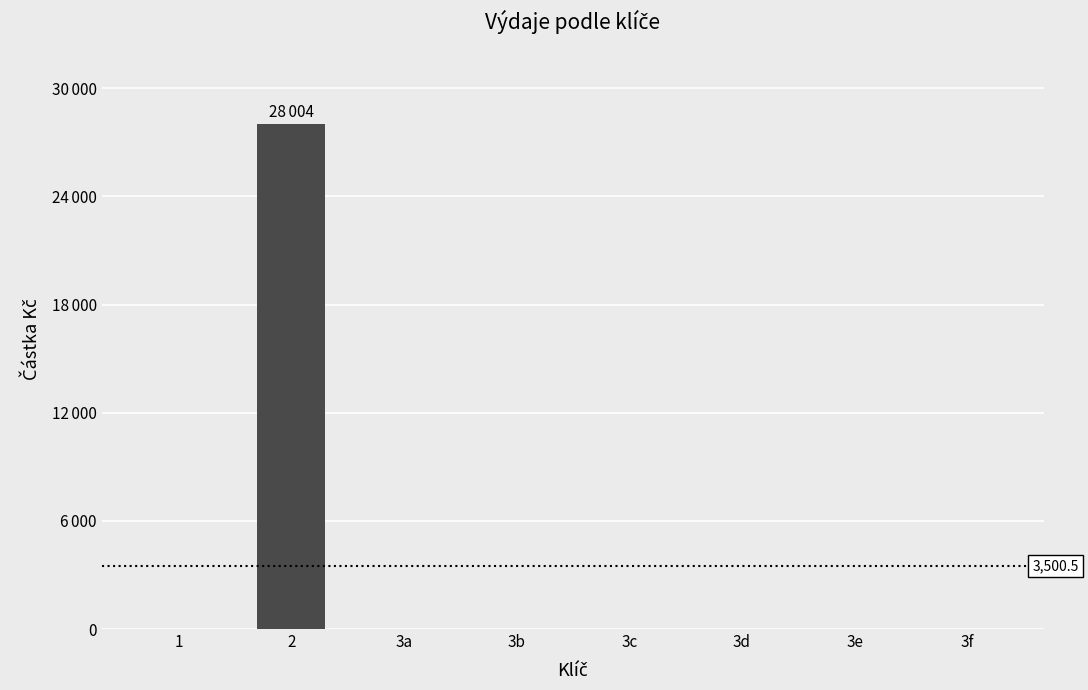

Reading right to left, transcribe all the data shown in this chart.

0	0	0	0	0	0	28004	0